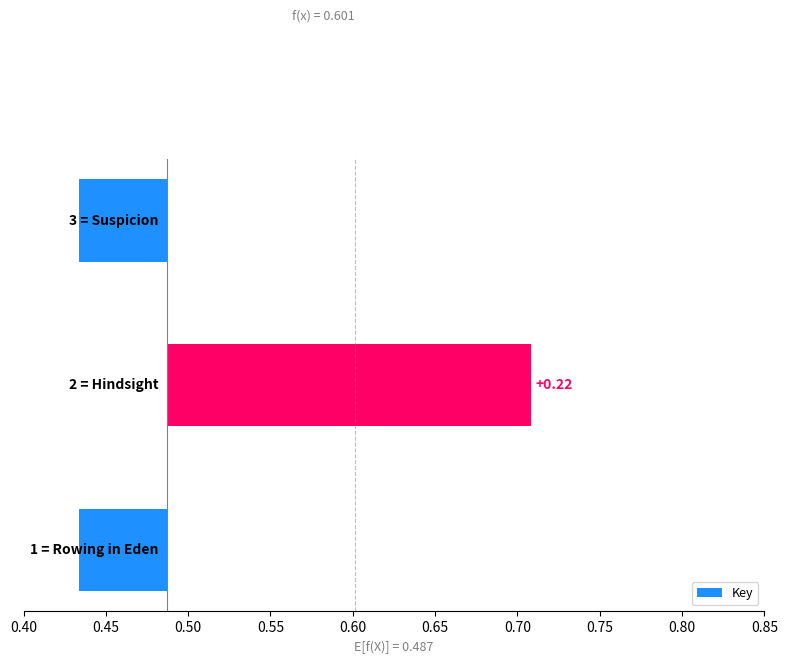

Is it true that the value at 0.45 is 0.2?

True